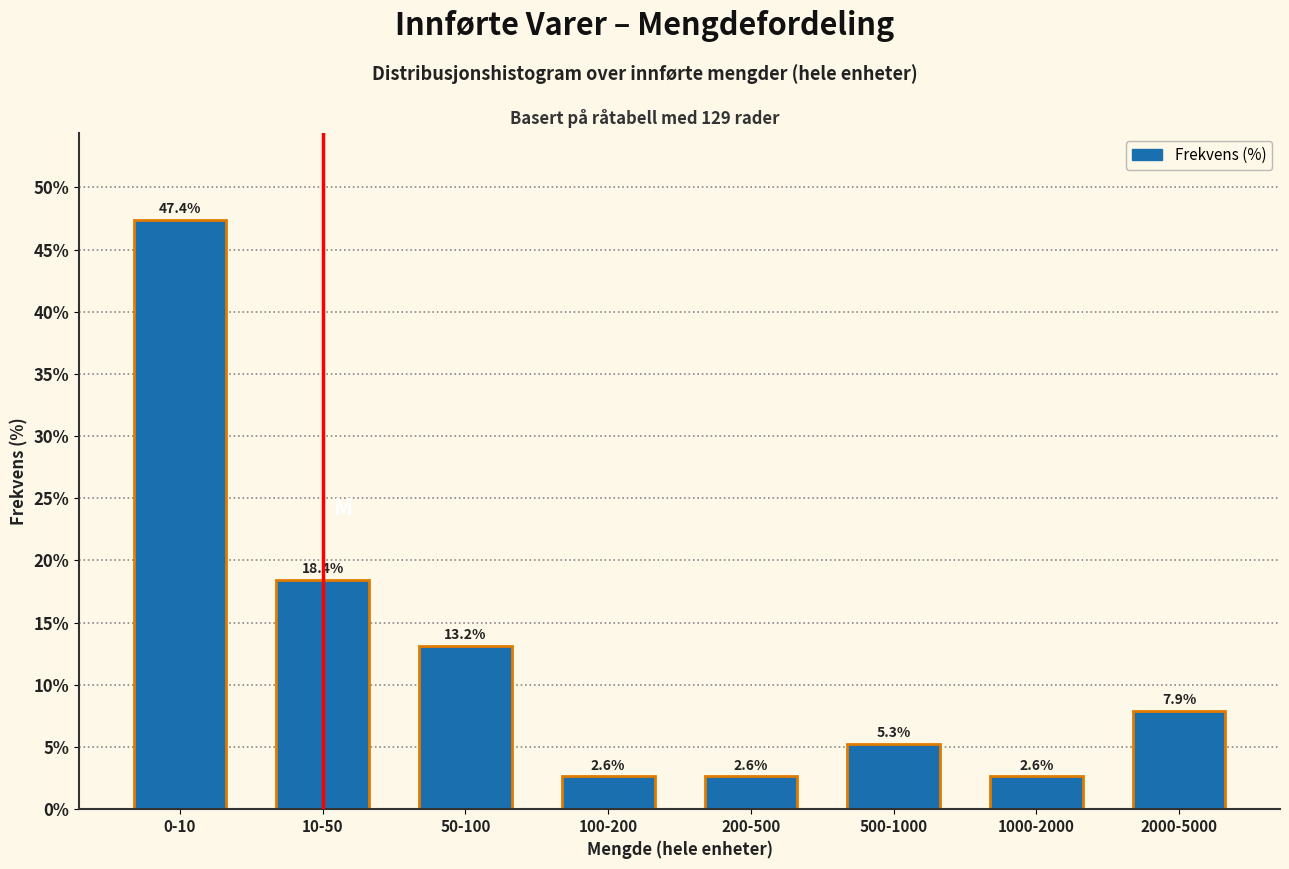

Reading left to right, extract all data points from this chart.

47.4	18.4	13.2	2.6	2.6	5.3	2.6	7.9